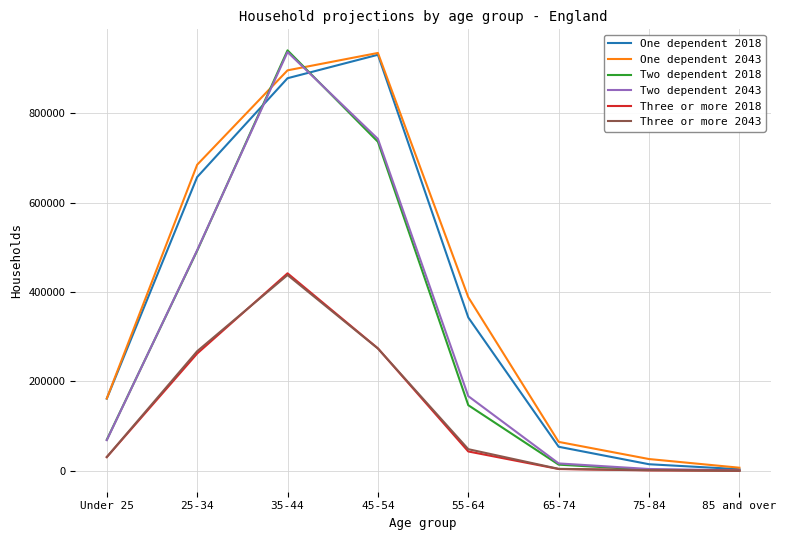

Is the value of Two dependent 2018 at 85 and over greater than the value of One dependent 2043 at 65-74?

No